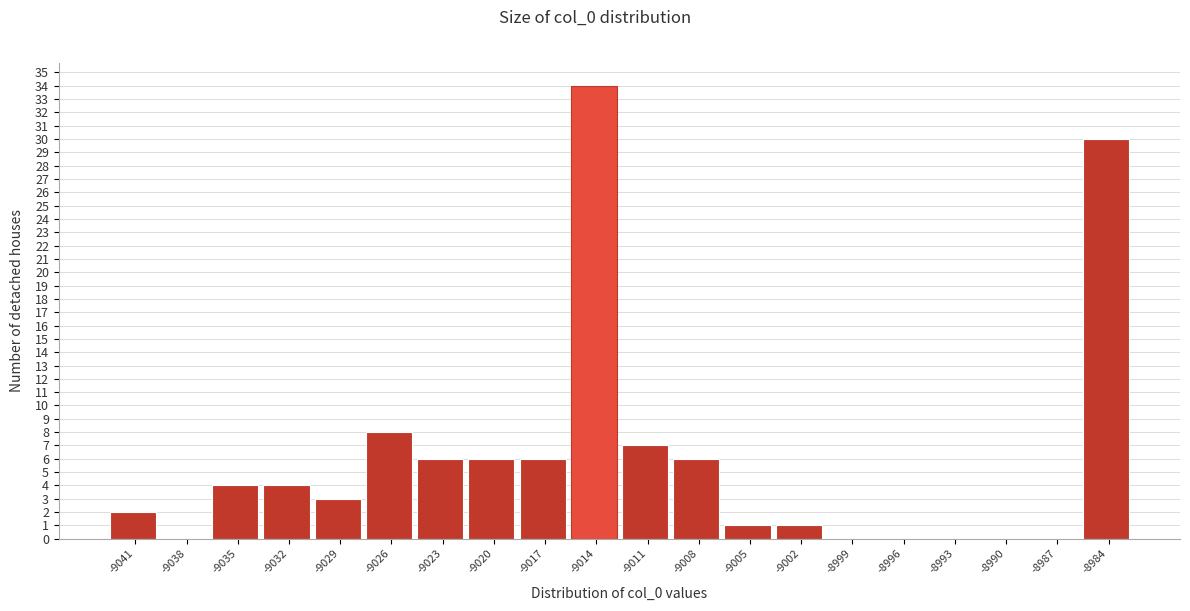

Over which range of the x-axis is the bar tallest?

-9015.5 to -9012.5